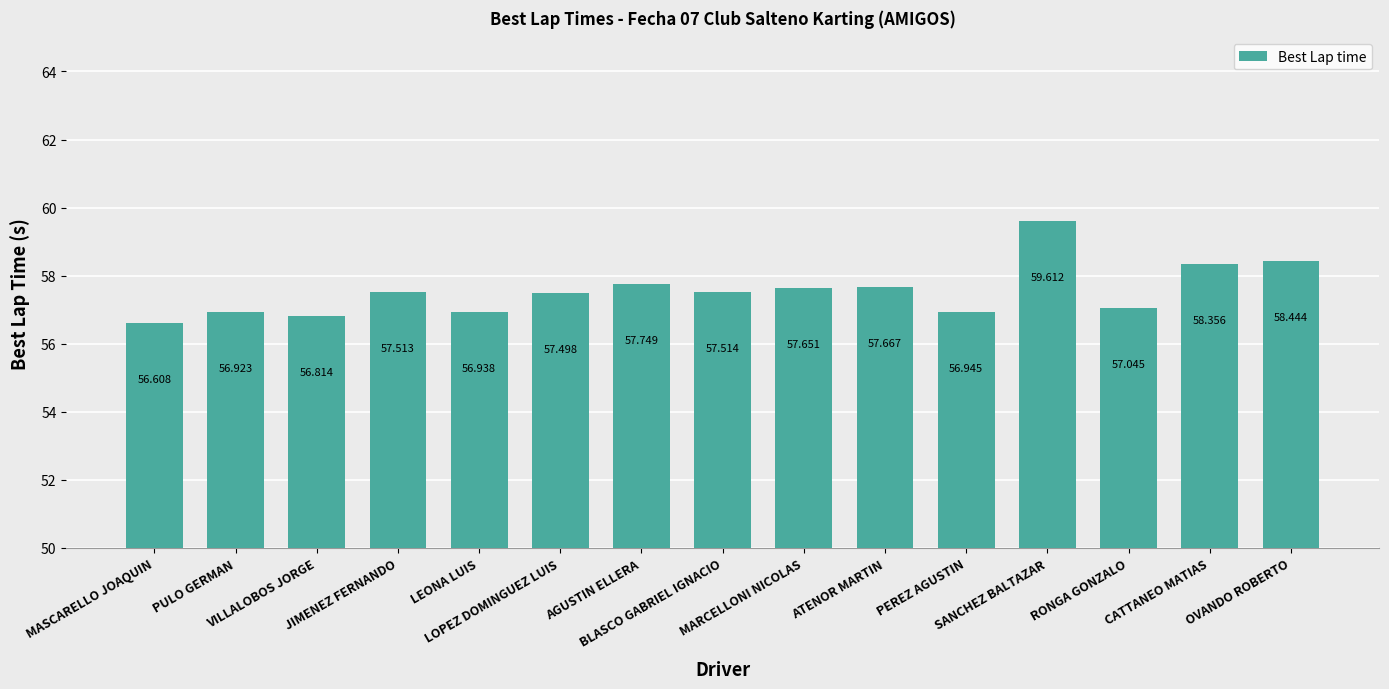

What is the difference between the maximum and minimum values?

3.0